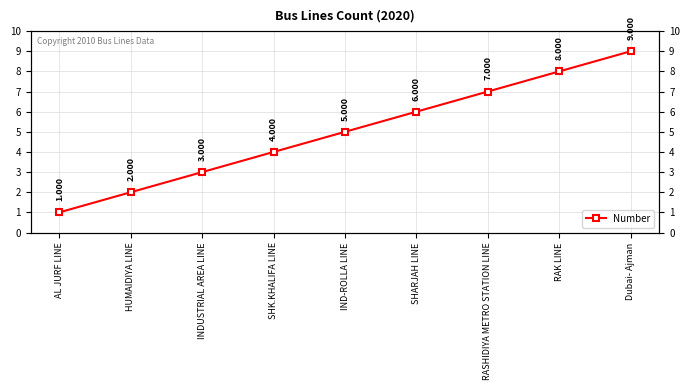

True or false: the data has more than 2 interior local peaks.

False